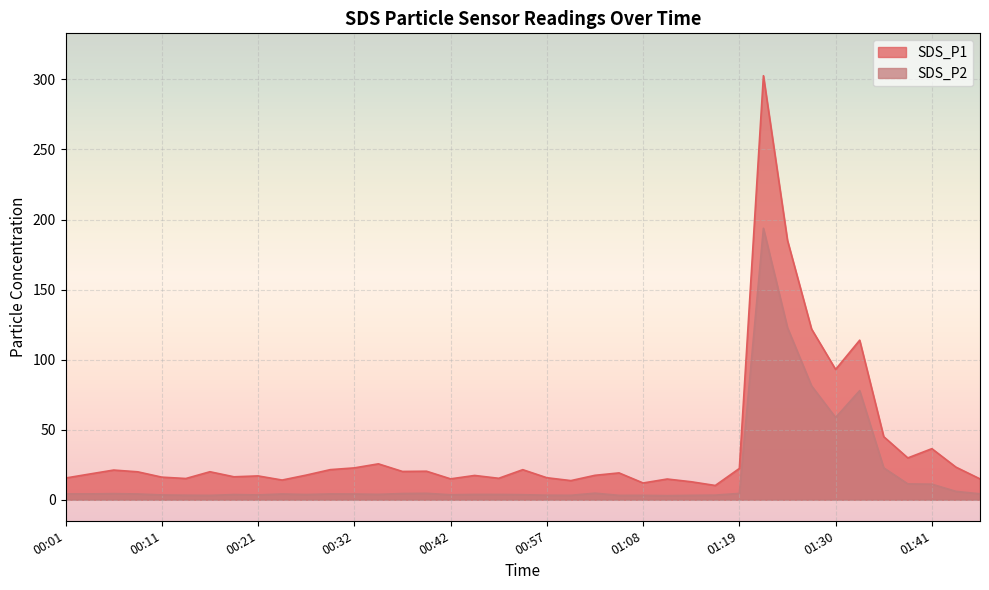

What is the total value across all series at 00:24?

17.9